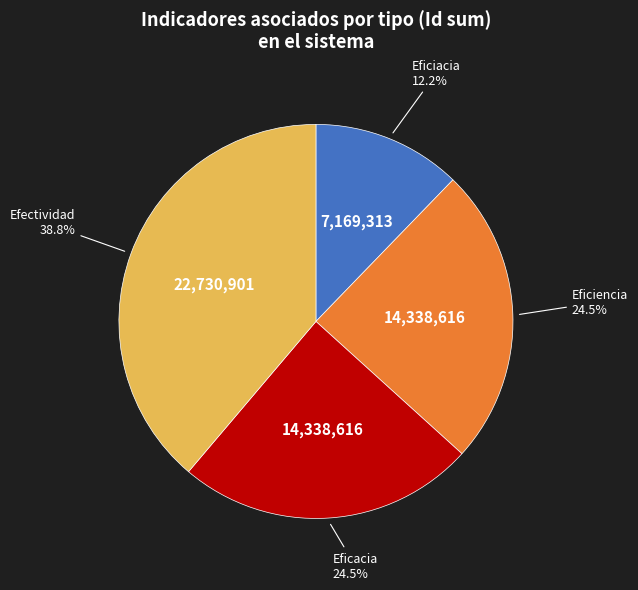

Count the number of slices in the pie.

4